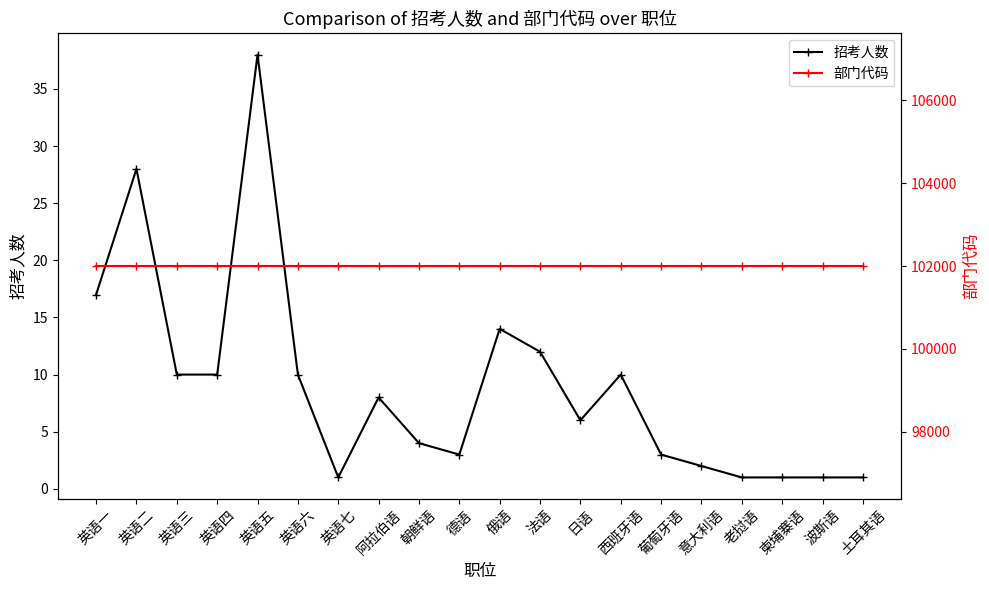

What is the label of the 3rd point from the right?

柬埔寨语